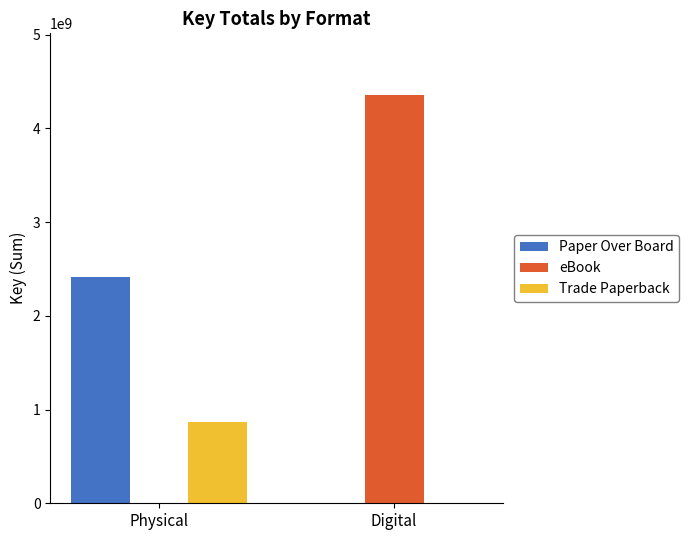

Count the Trade Paperback values in the range 0 to 867464129.

2